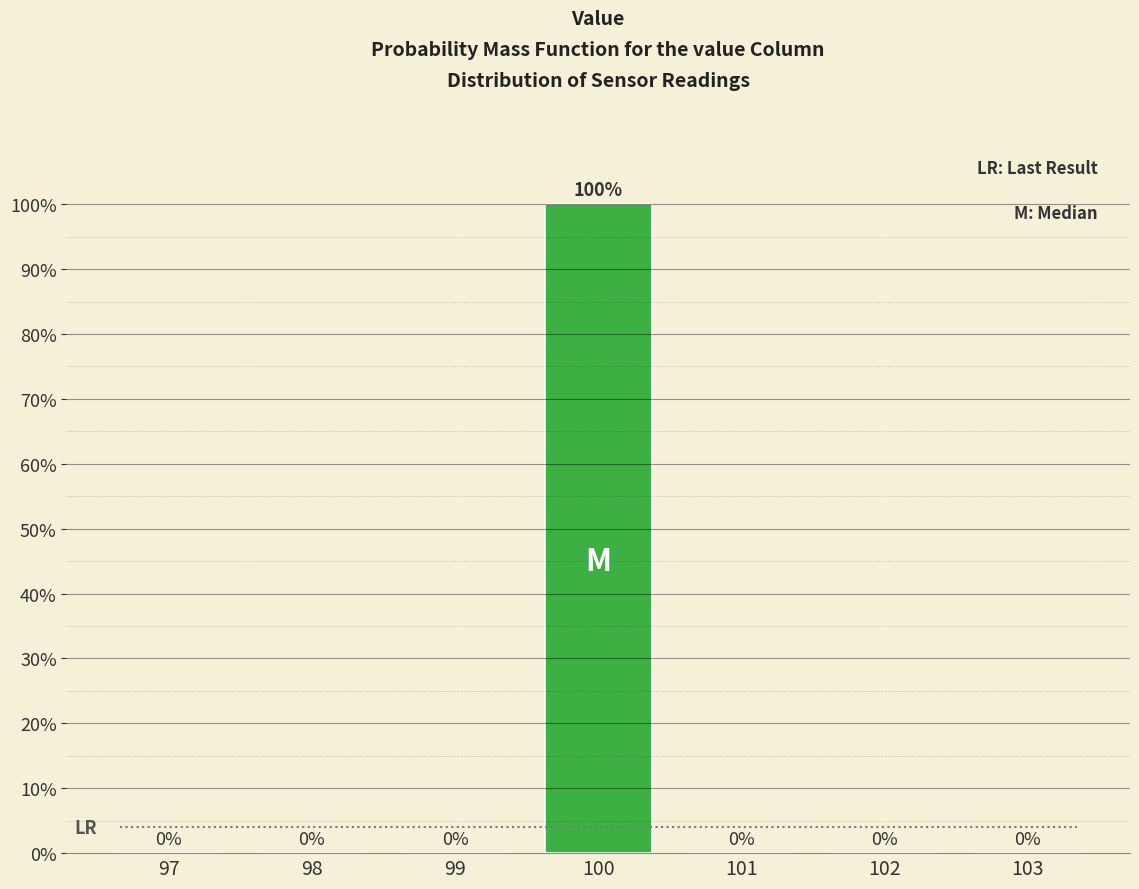

Reading left to right, list all the values displayed in this chart.

97=0	98=0	99=0	100=100	101=0	102=0	103=0